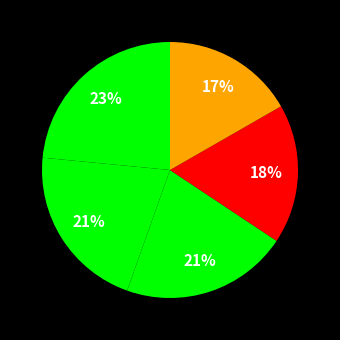

How many slices are in this pie chart?

5